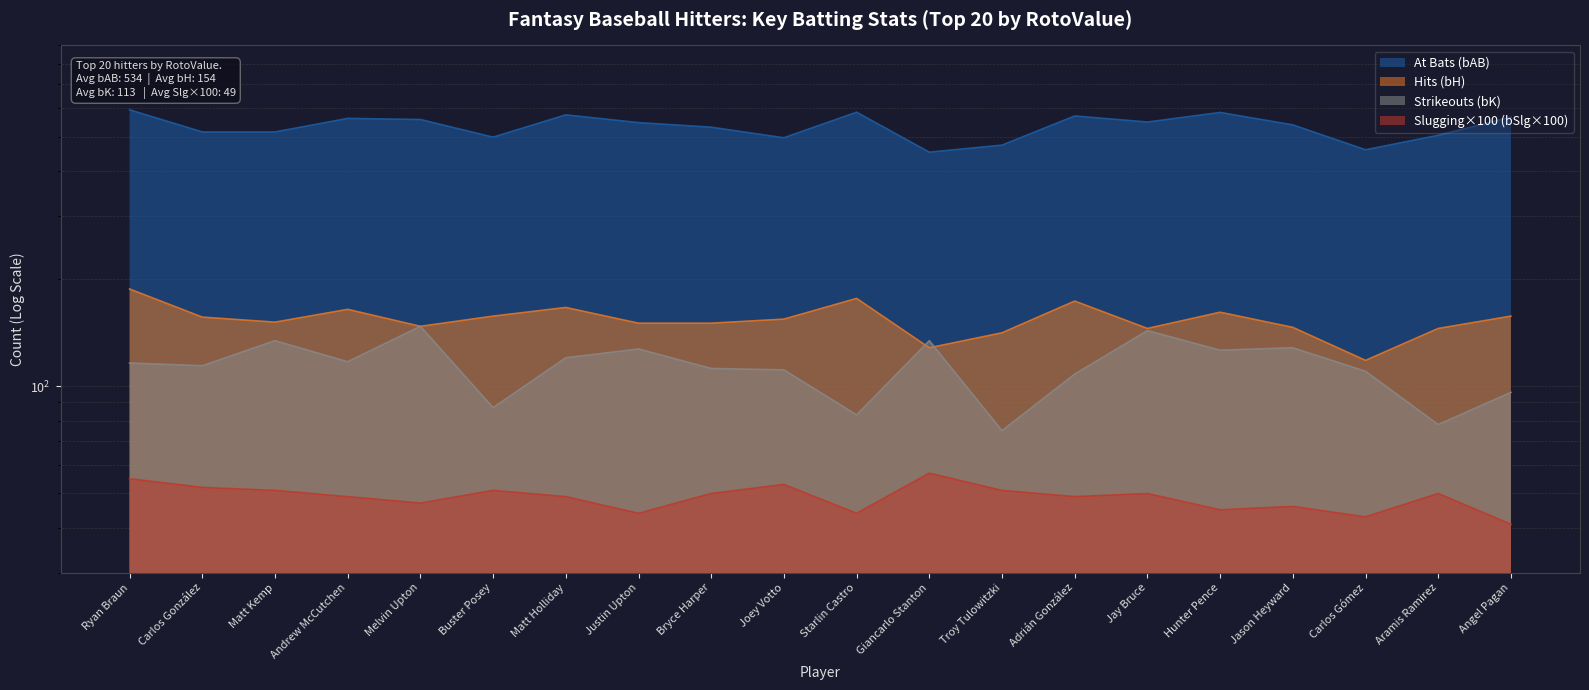

What is the value of the bK point at the 12th from the left?

134